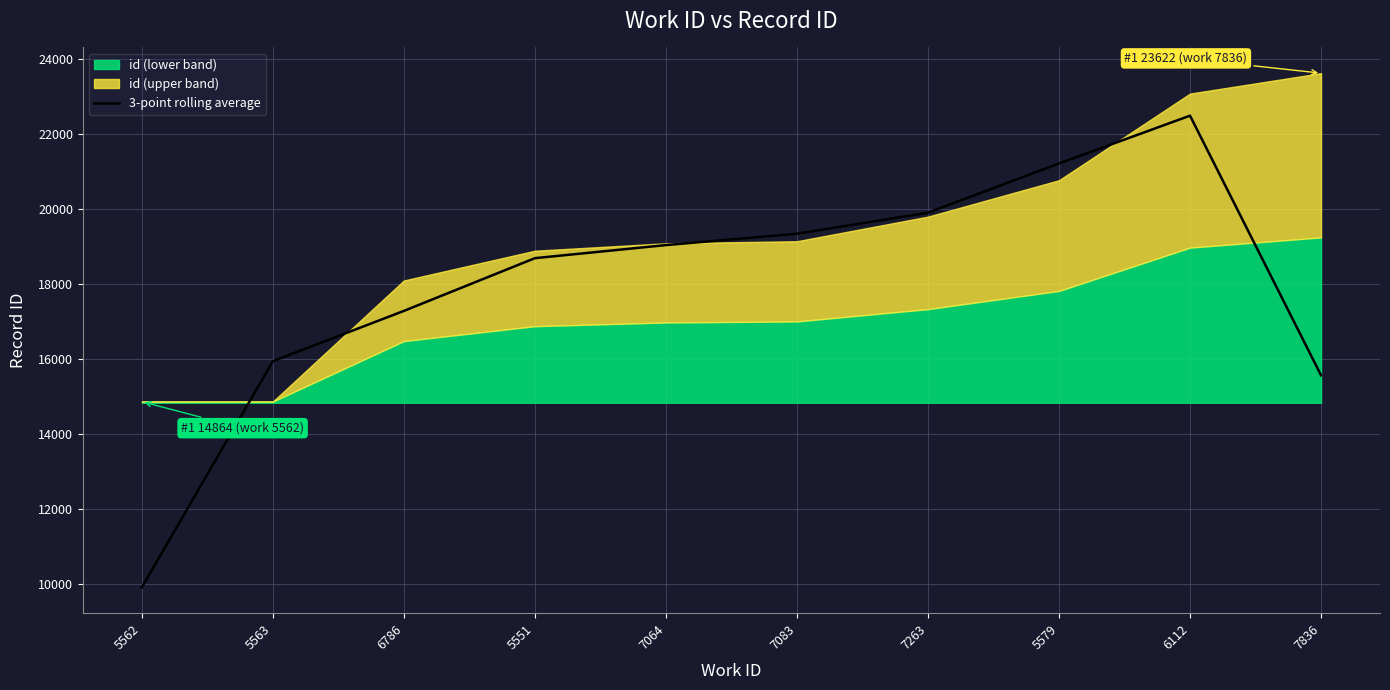

List the labels in order of value, largest first.

6112, 5579, 7263, 7083, 7064, 5551, 6786, 5563, 7836, 5562